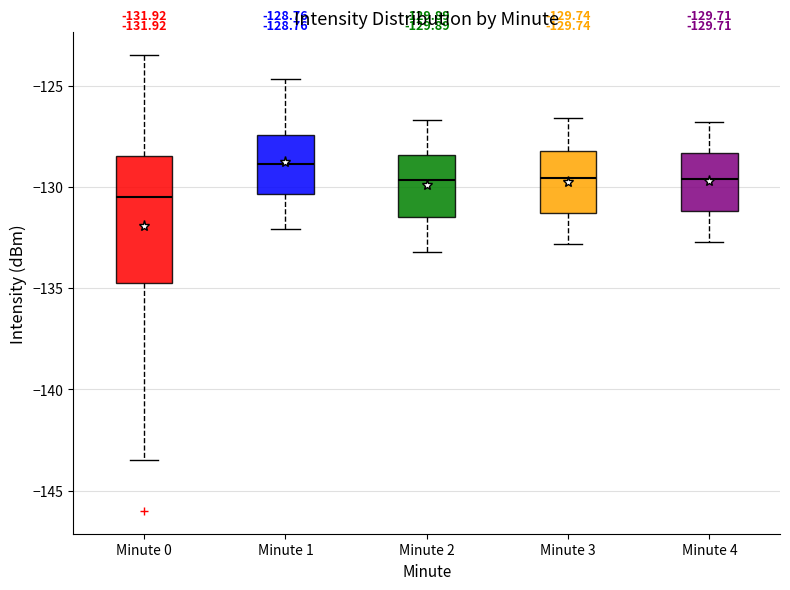

Which box has the highest median line?

Minute 1